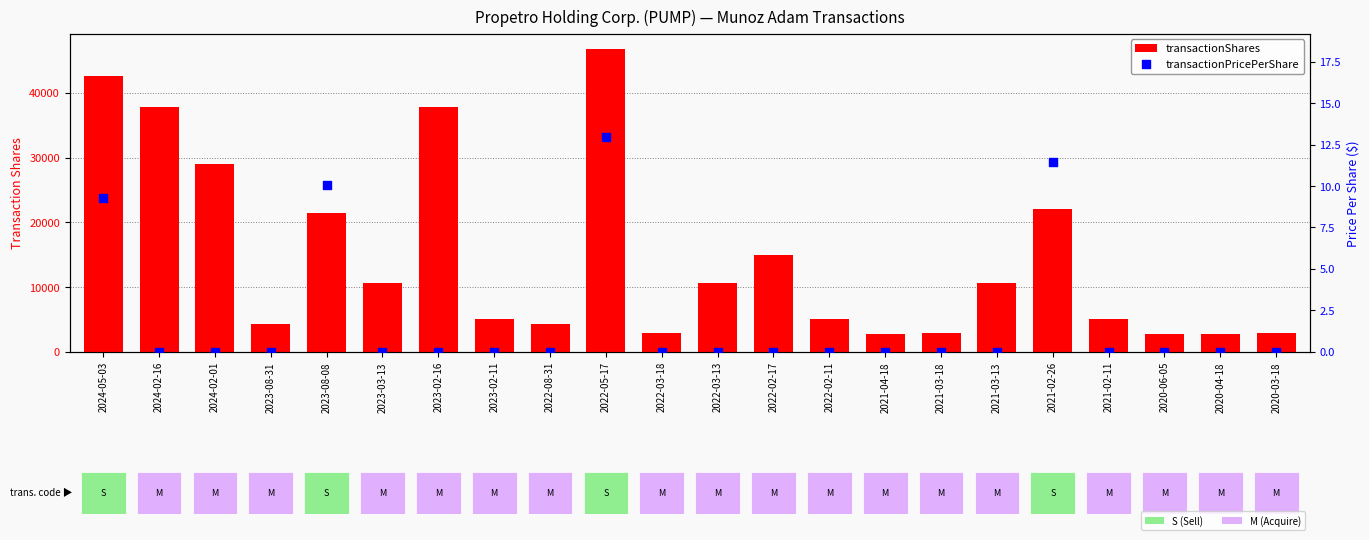

Which series has the largest total across all categories?

transactionShares